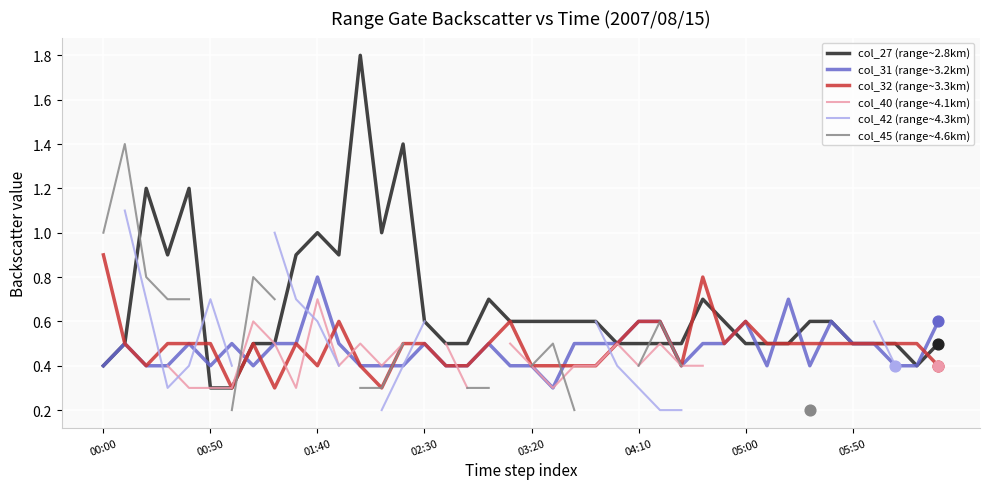

What is the minimum value for col_31 (range~3.2km)?

0.3